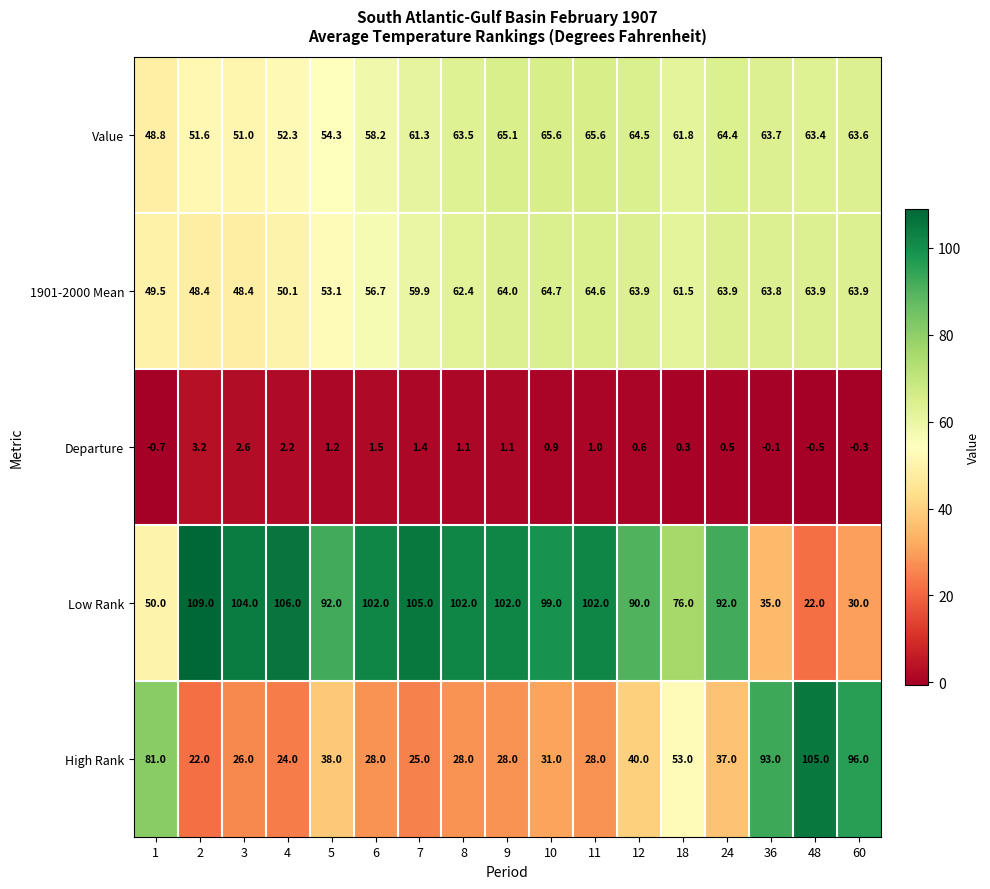

How many values in the Departure series are below 1?

8